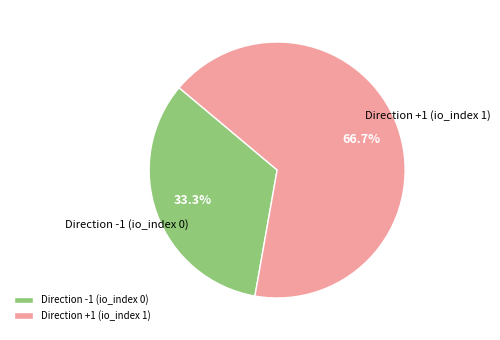

Rank the categories by value from lowest to highest.

Direction -1 (io_index 0), Direction +1 (io_index 1)